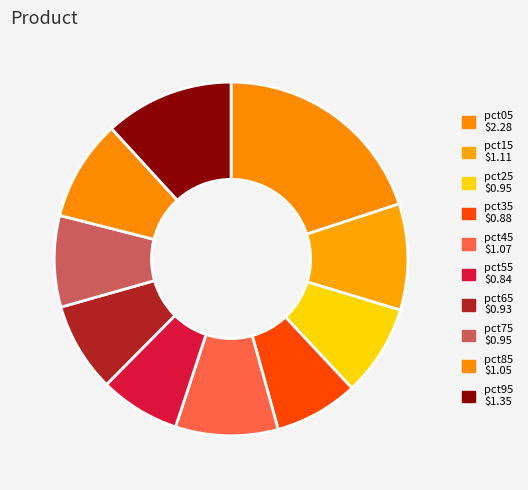

Is there a majority slice in this chart?

No